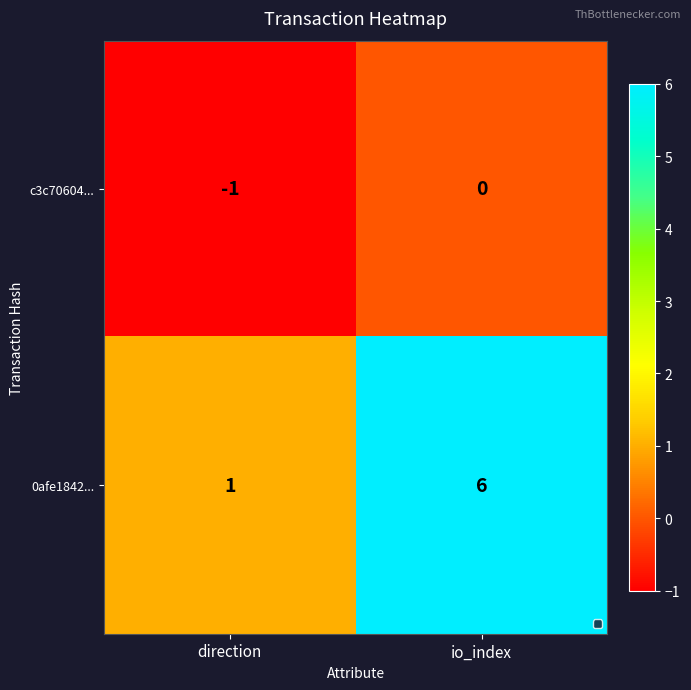

Read the 0afe1842... value at io_index.

6